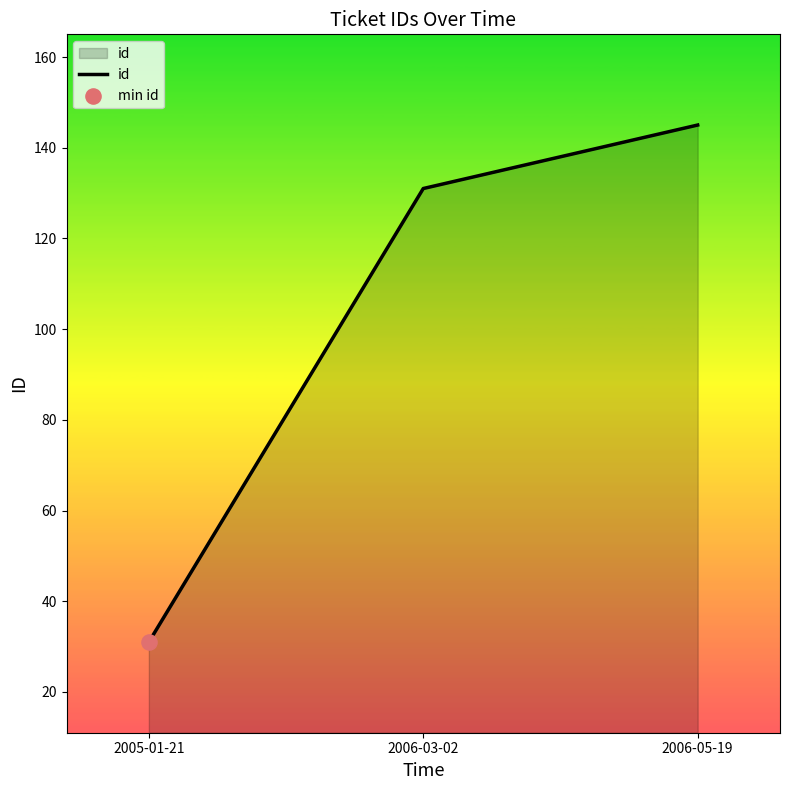

Between 2006-05-19 and 2006-03-02, which is larger?

2006-05-19